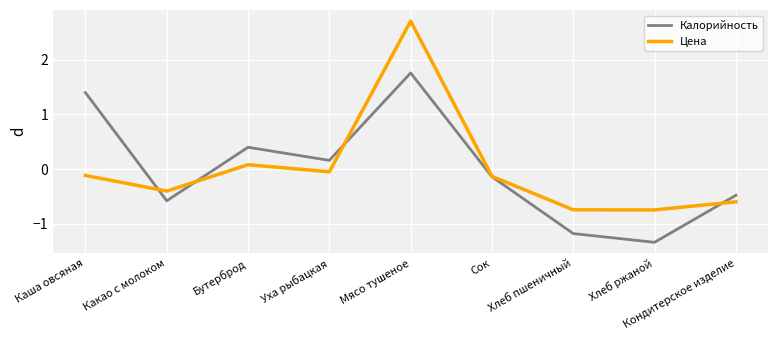

What position from the right is Какао с молоком?

8